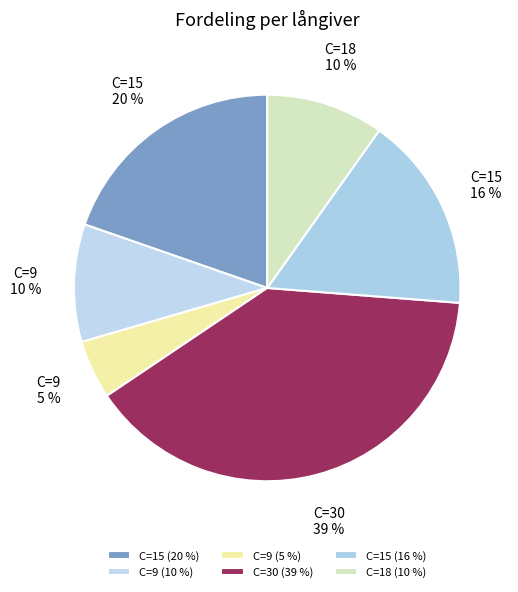

Count the number of slices in the pie.

6